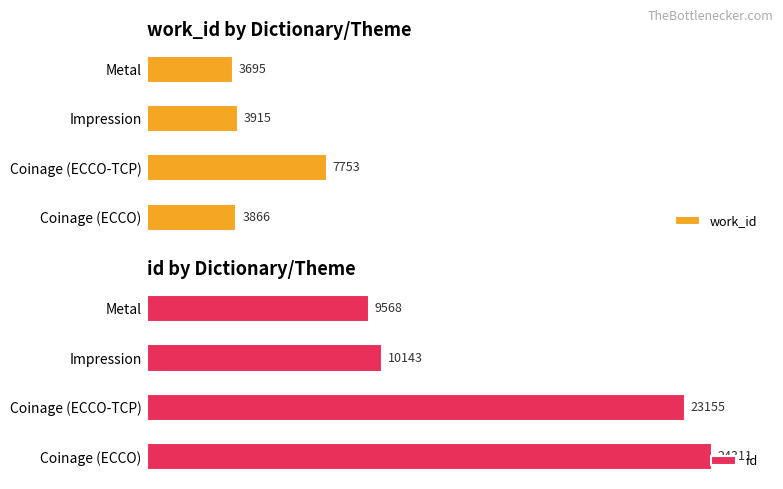

List the labels in order of work_id value, largest first.

Coinage (ECCO-TCP), Impression, Coinage (ECCO), Metal